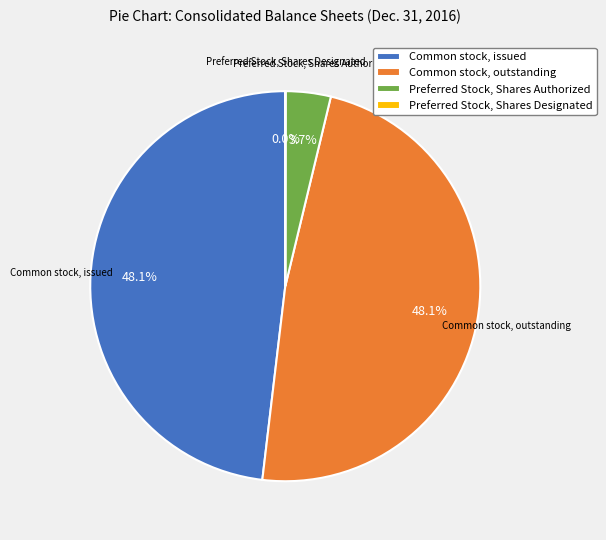

Approximately how many times larger is the value at Common stock, outstanding compared to Common stock, issued?

1.0